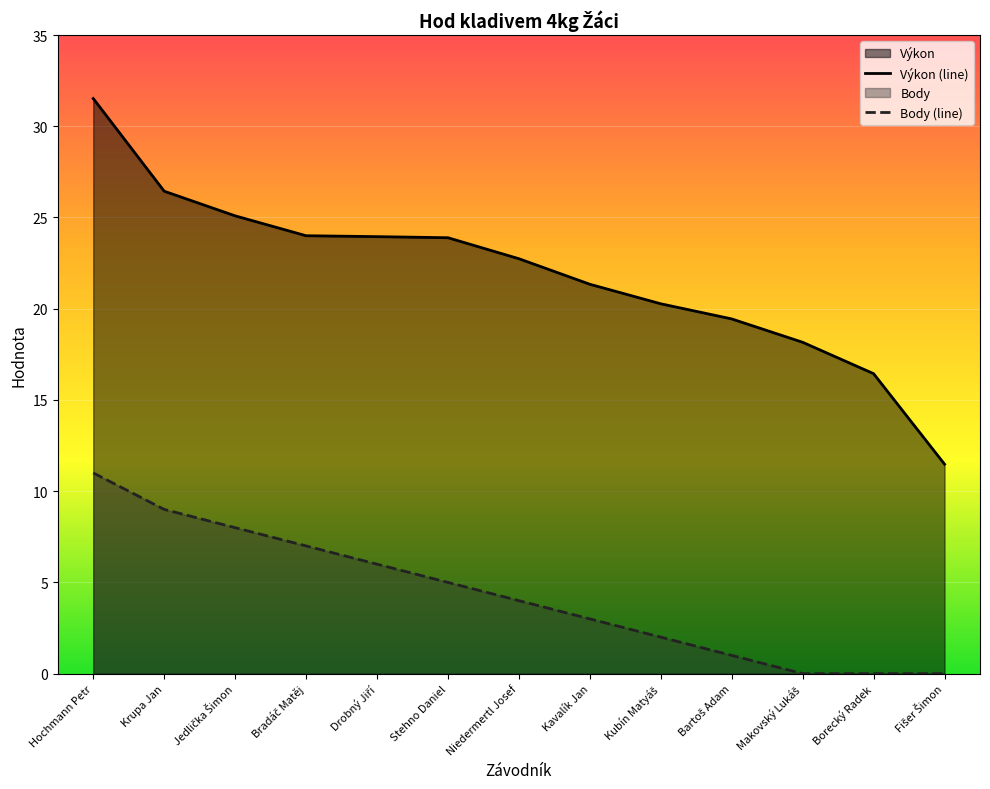

How many data points in Body (line) are less than 4?

6